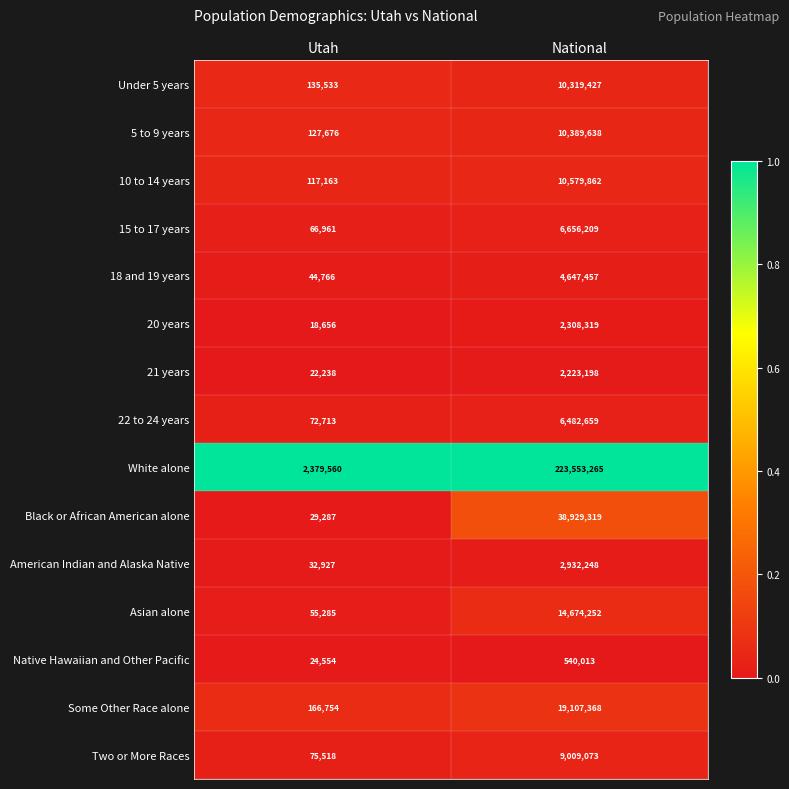

At which label is 5 to 9 years closest to 5258657?

Utah